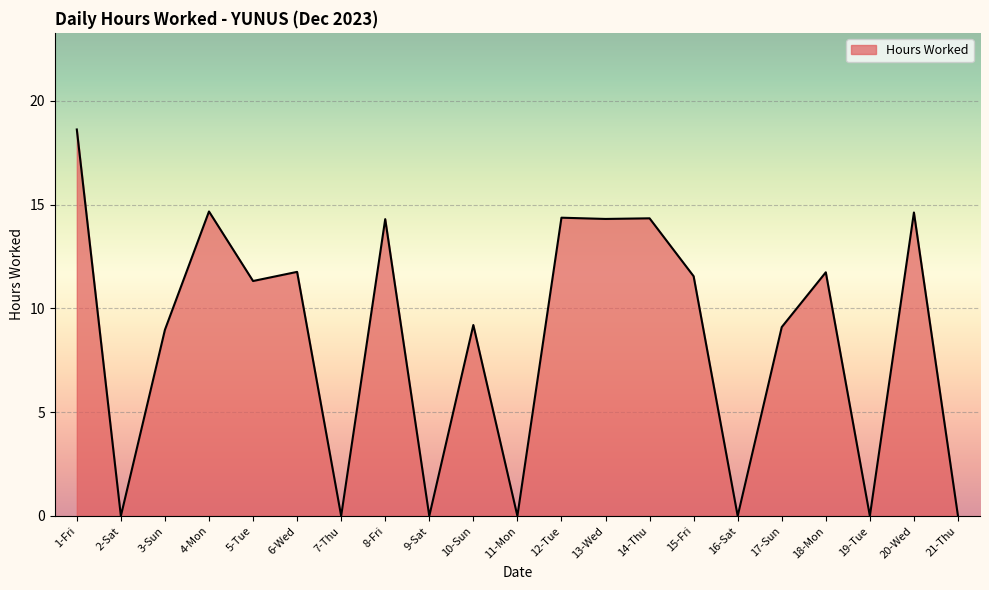

What is the difference between the maximum and minimum values?

18.6